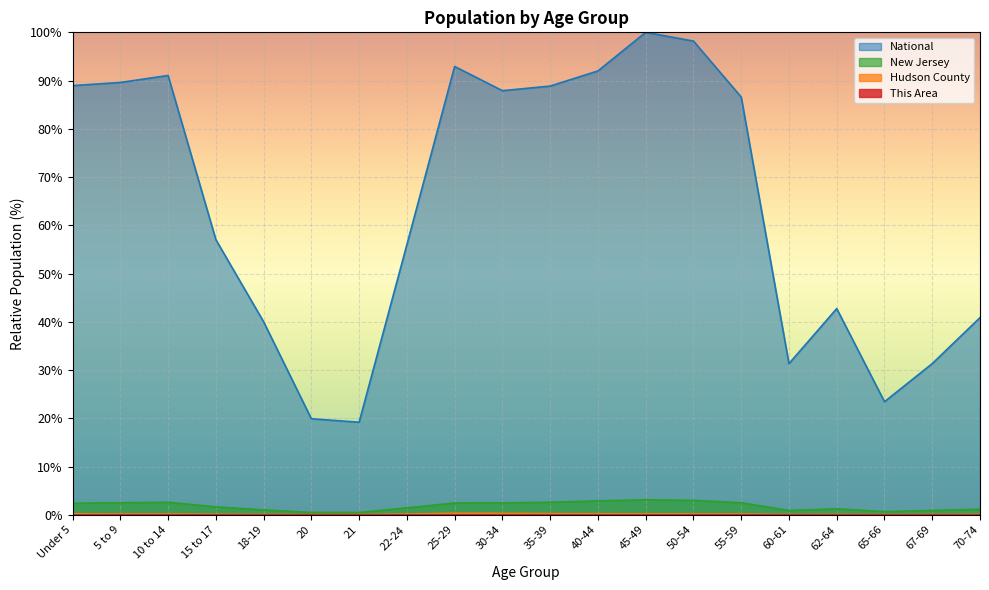

True or false: Hudson County has more than 2 points higher than both neighbors.

False